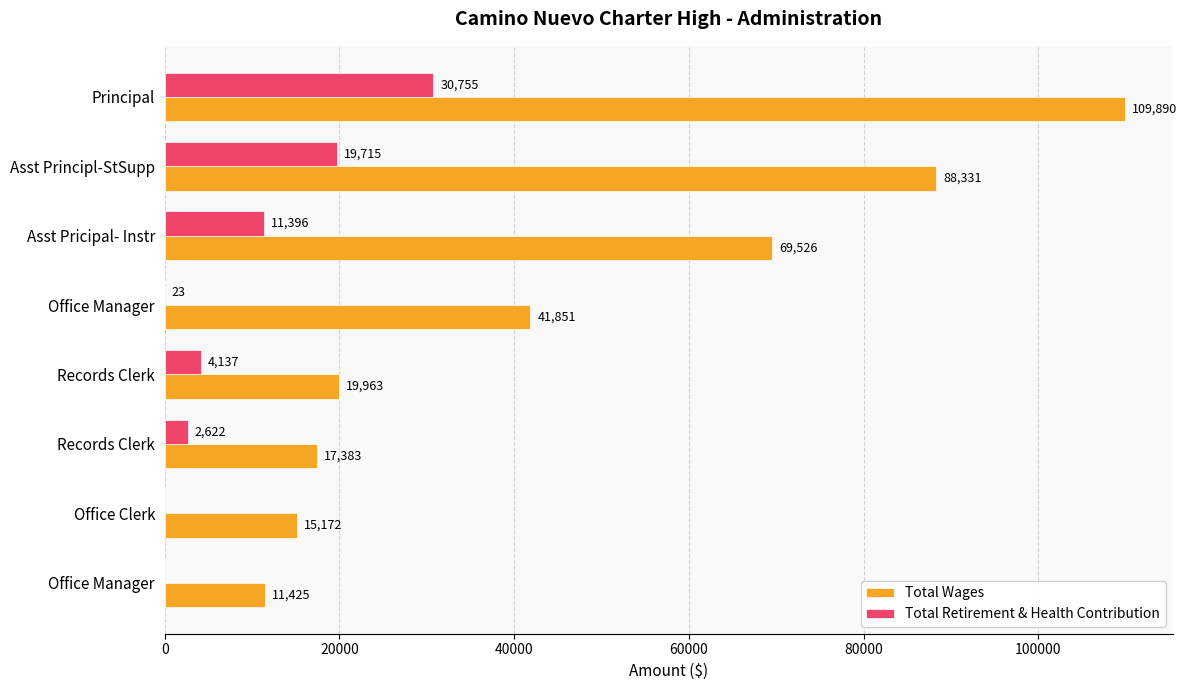

What is the difference between the maximum and minimum values in the Total Retirement & Health Contribution series?

30755